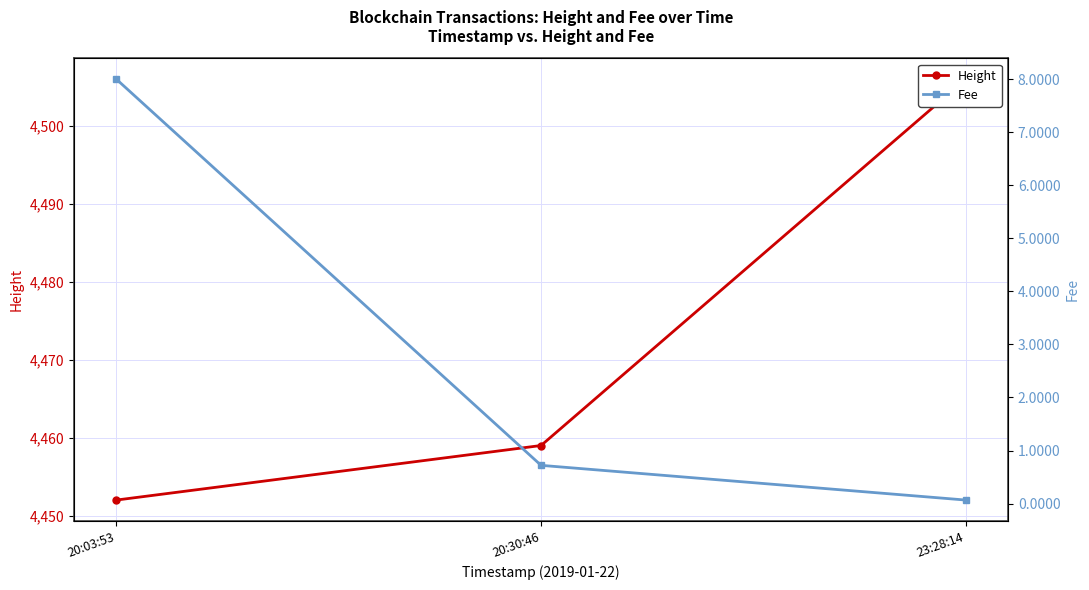

Is this an area chart (filled region under the line)?

No